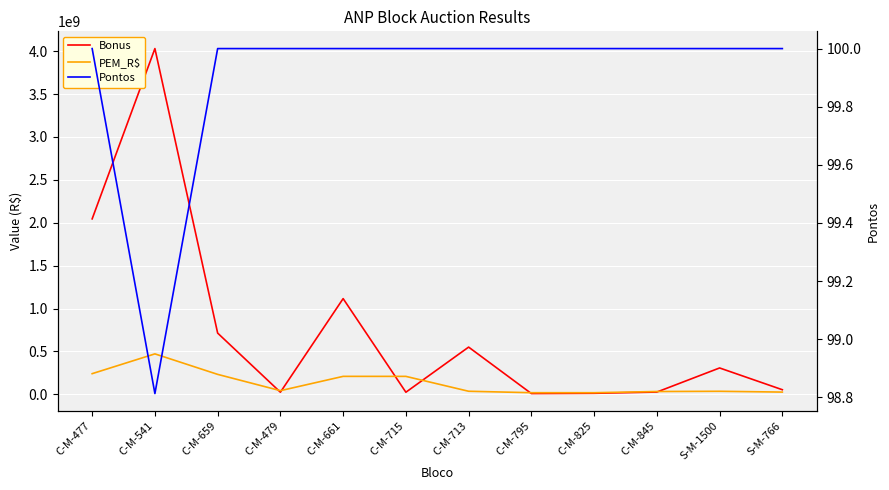

Reading left to right, what are all the values shown in this chart?

Bonus: C-M-477=2045000000.0	C-M-541=4029302001.0	C-M-659=714000001.0	C-M-479=25350000.0	C-M-661=1115727860.2	C-M-715=24977060.0	C-M-713=550800000.3	C-M-795=9528800.0	C-M-825=12386686.0	C-M-845=26955686.0	S-M-1500=307753753.0	S-M-766=54141686.0
PEM_R$: C-M-477=241296000.0	C-M-541=471856000.0	C-M-659=233024000.0	C-M-479=43120000.0	C-M-661=209792000.0	C-M-715=209616000.0	C-M-713=36256000.0	C-M-795=19360000.0	C-M-825=19184000.0	C-M-845=33264000.0	S-M-1500=35904000.0	S-M-766=26576000.0
Pontos: C-M-477=100.0	C-M-541=98.8	C-M-659=100.0	C-M-479=100.0	C-M-661=100.0	C-M-715=100.0	C-M-713=100.0	C-M-795=100.0	C-M-825=100.0	C-M-845=100.0	S-M-1500=100.0	S-M-766=100.0